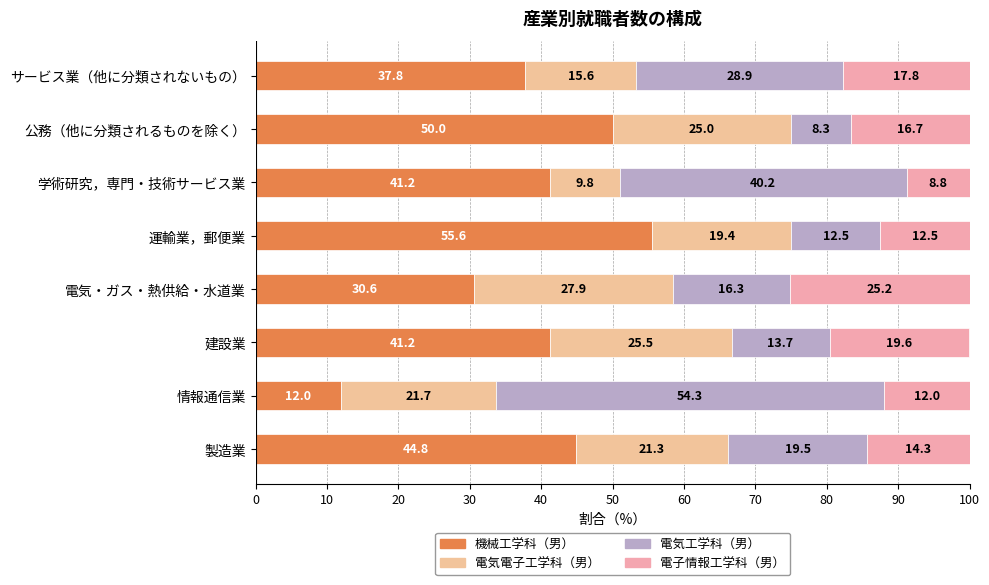

How many values in the 機械工学科（男） series exceed 41?

5